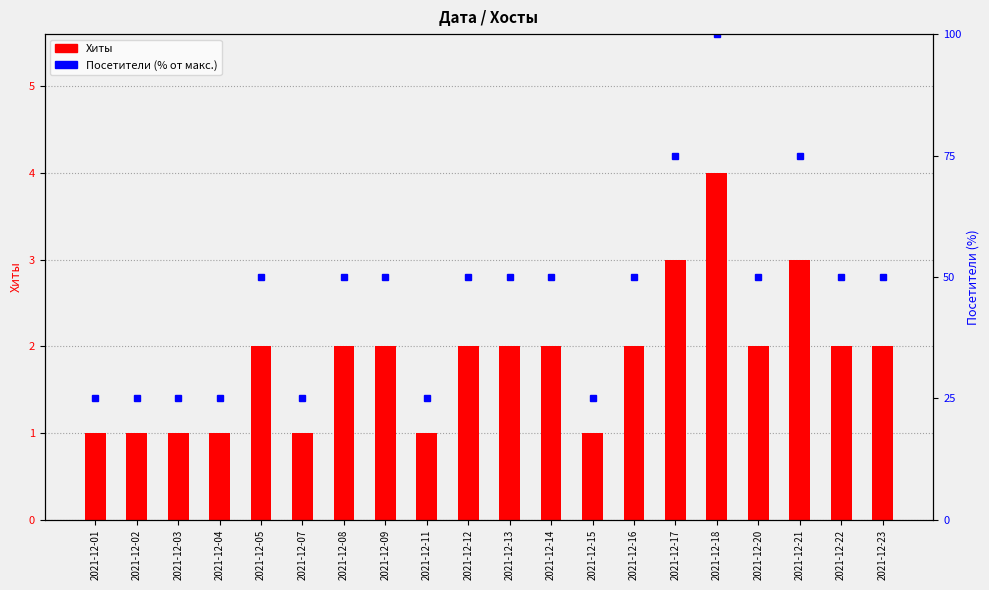

What is the sum of all Посетители (% от макс. хитов) values?

925